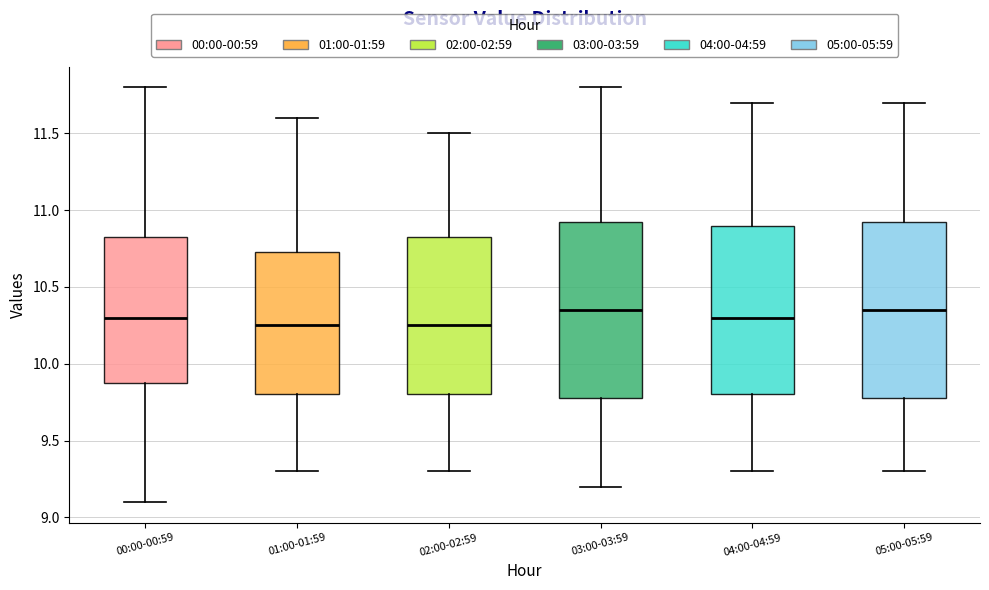

Reading left to right, transcribe this box plot: for each box, give where its median line is, the range the box spans, and where its two whiskers end, as read against the y-axis. The values are not printed on the chart, so give them approximately, as read against the axis.

00:00-00:59: median 10.30, box 9.90 to 10.85, whiskers 9.10 to 11.80
01:00-01:59: median 10.25, box 9.80 to 10.75, whiskers 9.30 to 11.60
02:00-02:59: median 10.25, box 9.80 to 10.85, whiskers 9.30 to 11.50
03:00-03:59: median 10.35, box 9.80 to 10.95, whiskers 9.20 to 11.80
04:00-04:59: median 10.30, box 9.80 to 10.90, whiskers 9.30 to 11.70
05:00-05:59: median 10.35, box 9.80 to 10.95, whiskers 9.30 to 11.70